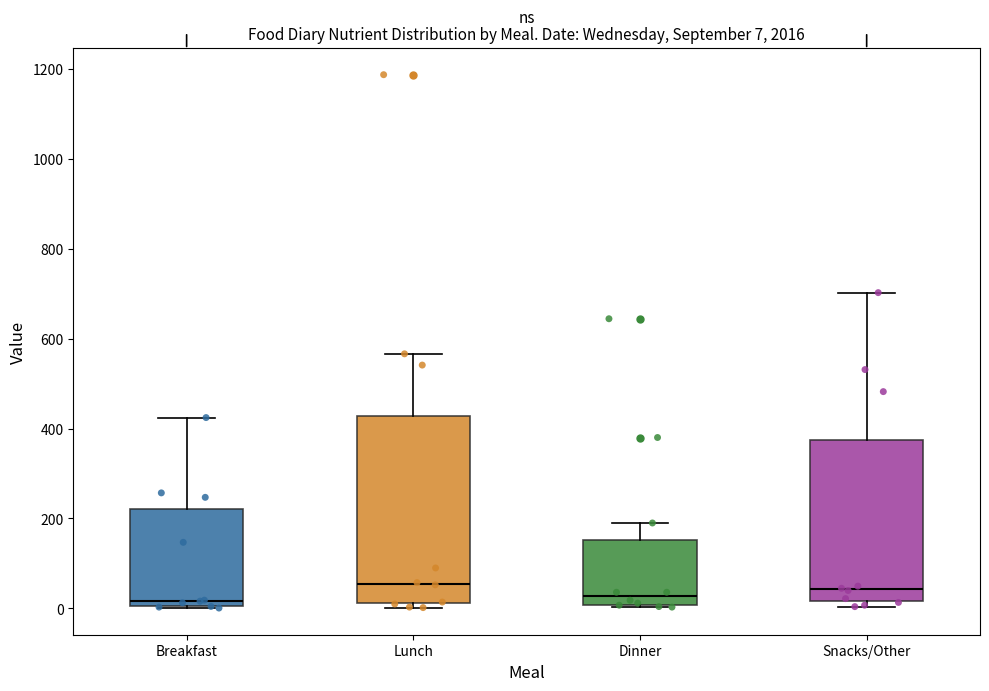

Which box is the tallest, from its lower edge to its upper edge?

Lunch